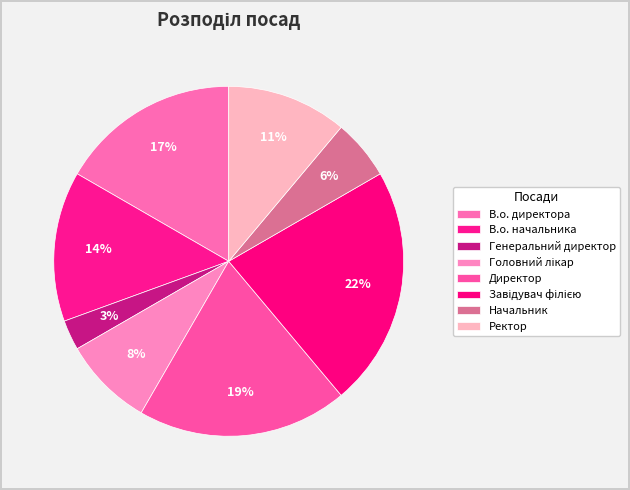

Does Завідувач філією represent more than half of the total?

No